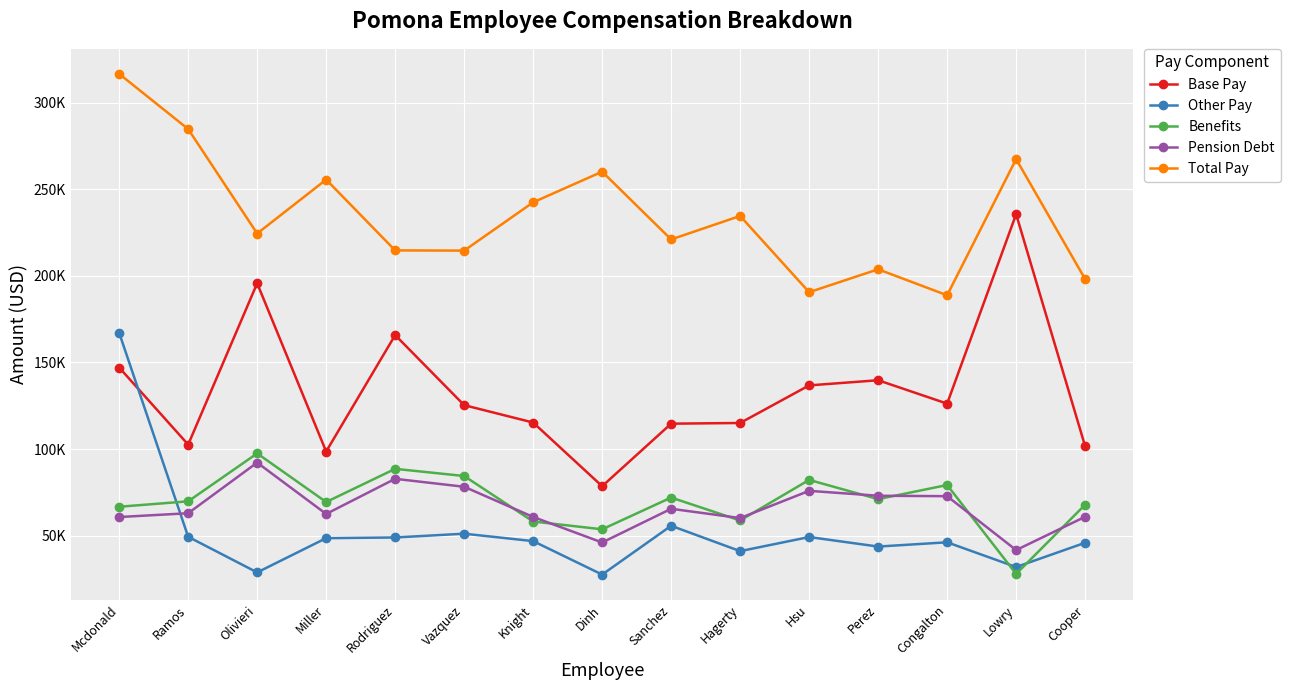

True or false: Pension Debt has a value of 33698.2 at Vazquez.

False